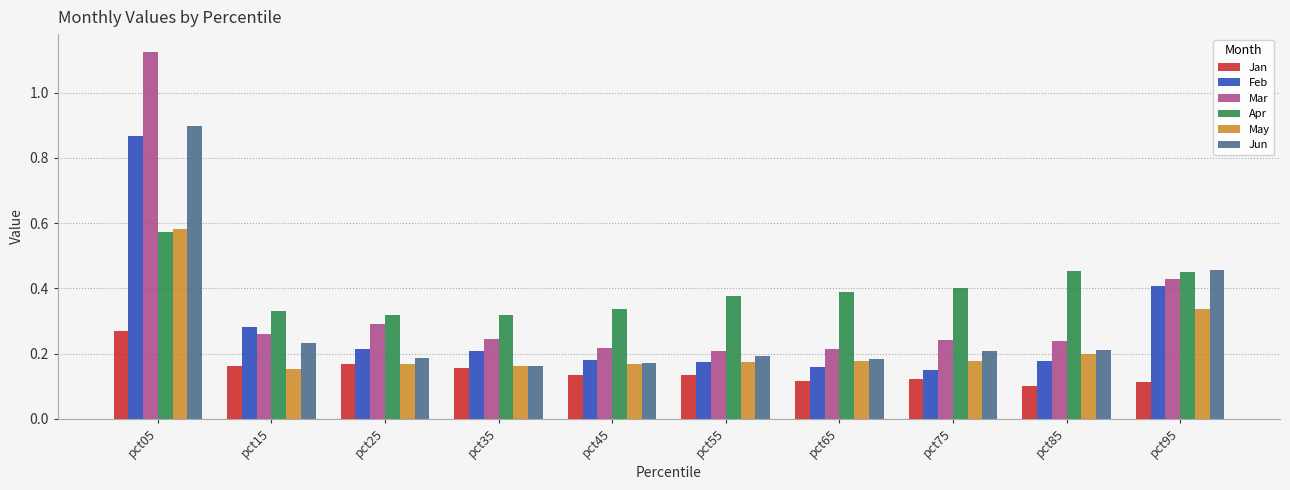

Is it true that Feb equals 0.3 at pct45?

False